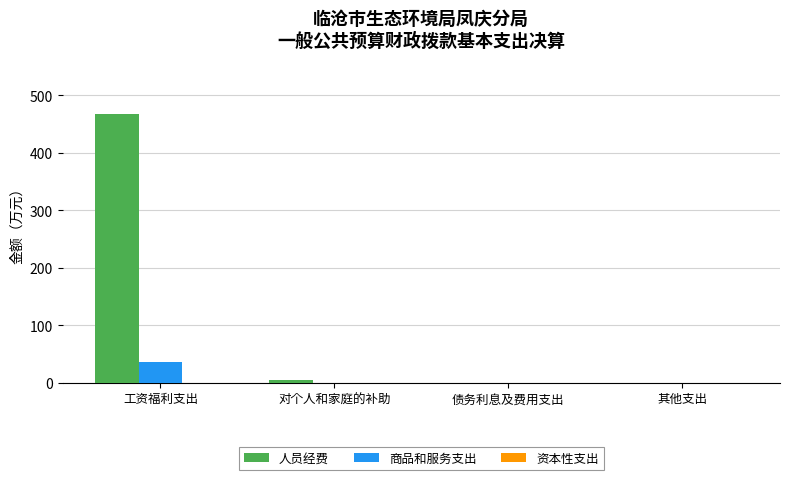

How many data points in 商品和服务支出 are above 0?

1